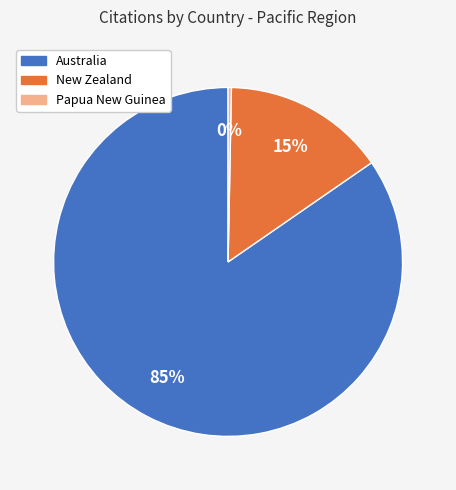

Is the sum of Australia and New Zealand greater than half?

Yes